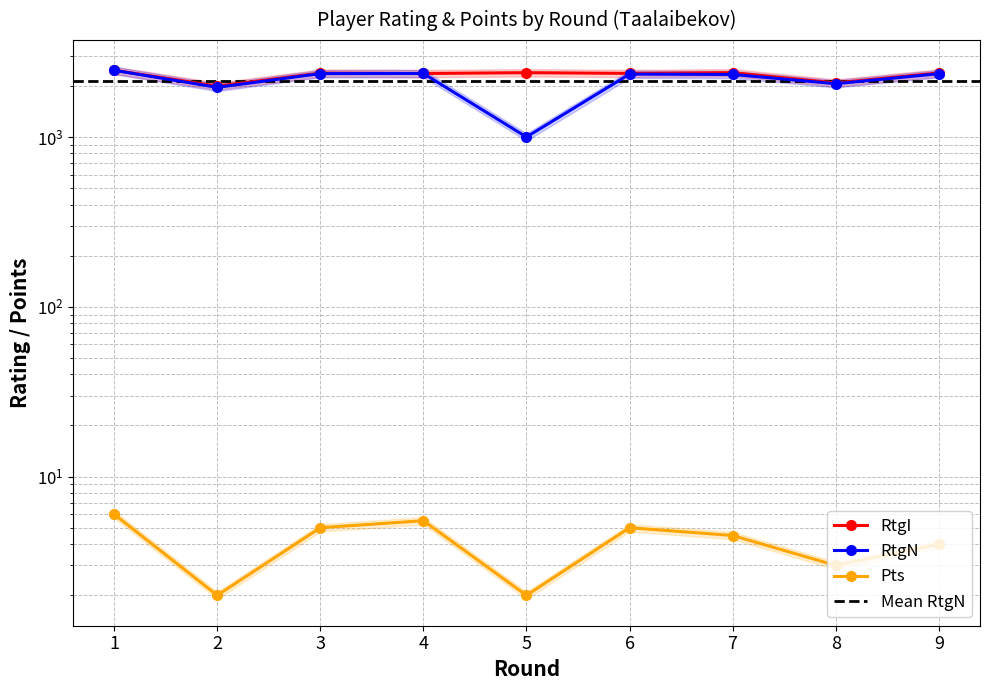

At 2, list the series in order from largest to smallest.

RtgI, RtgN, Pts